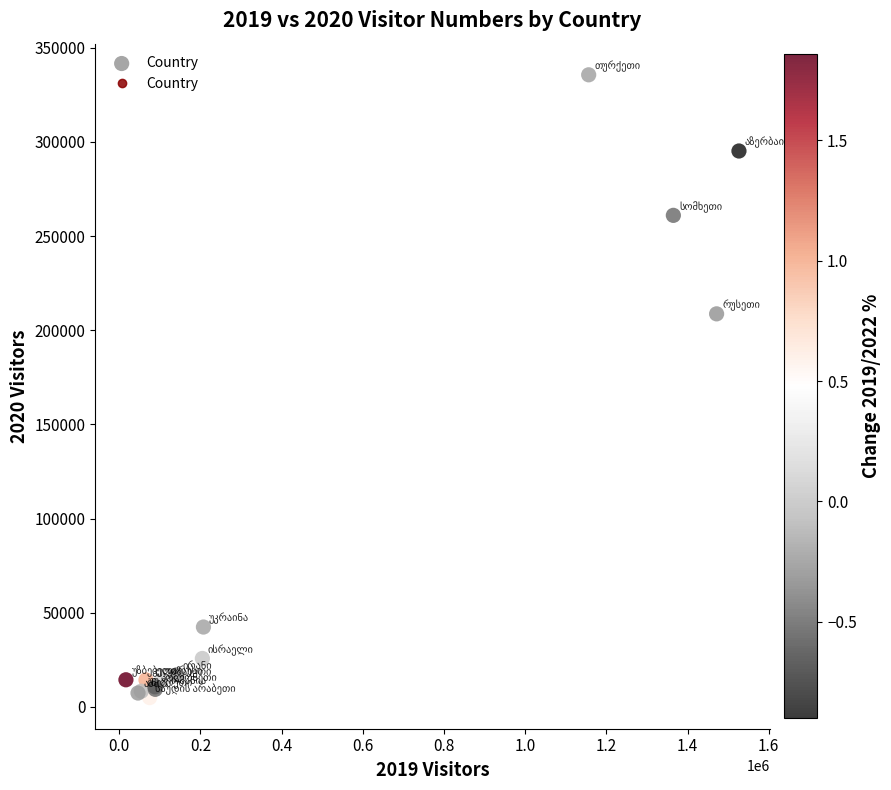

What Y value in the scatter plot is closest to 170270?

208677